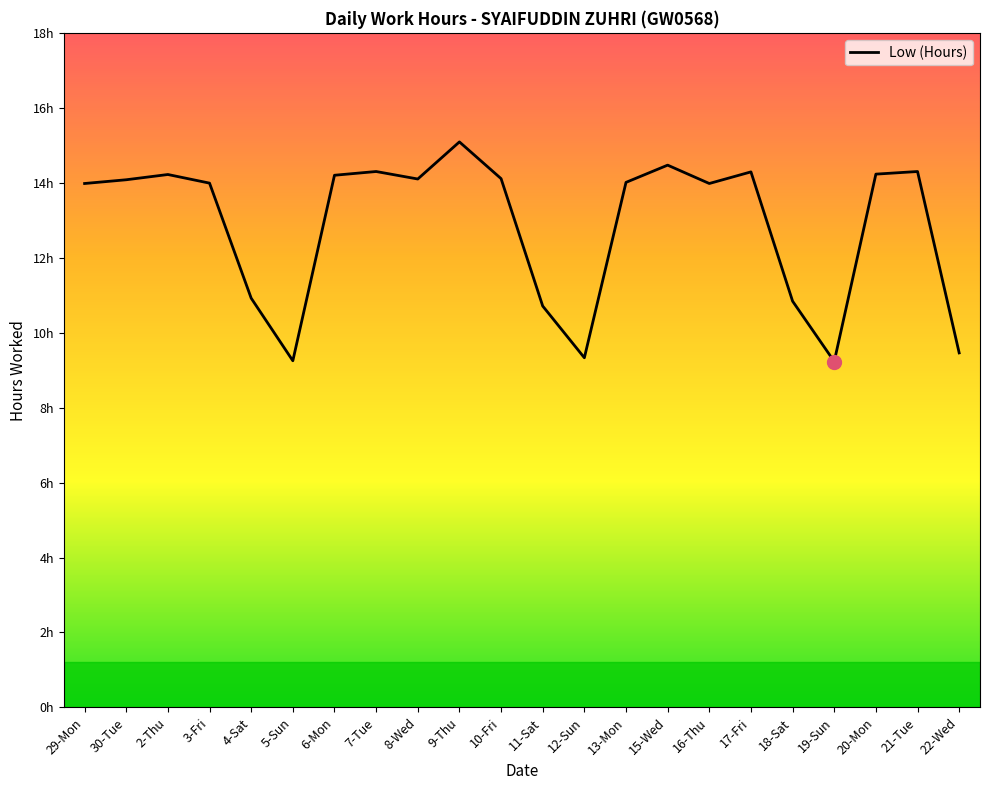

What is the smallest value displayed?

9.2